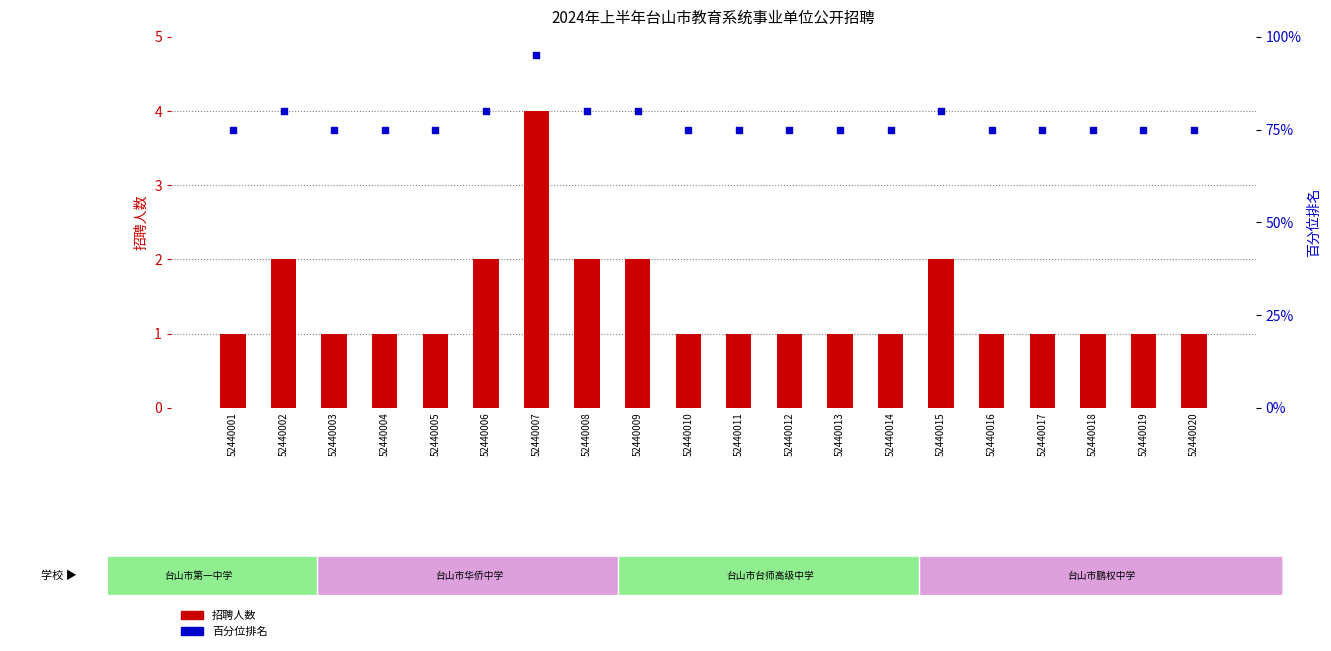

Which series has the widest spread of Y values?

百分位排名